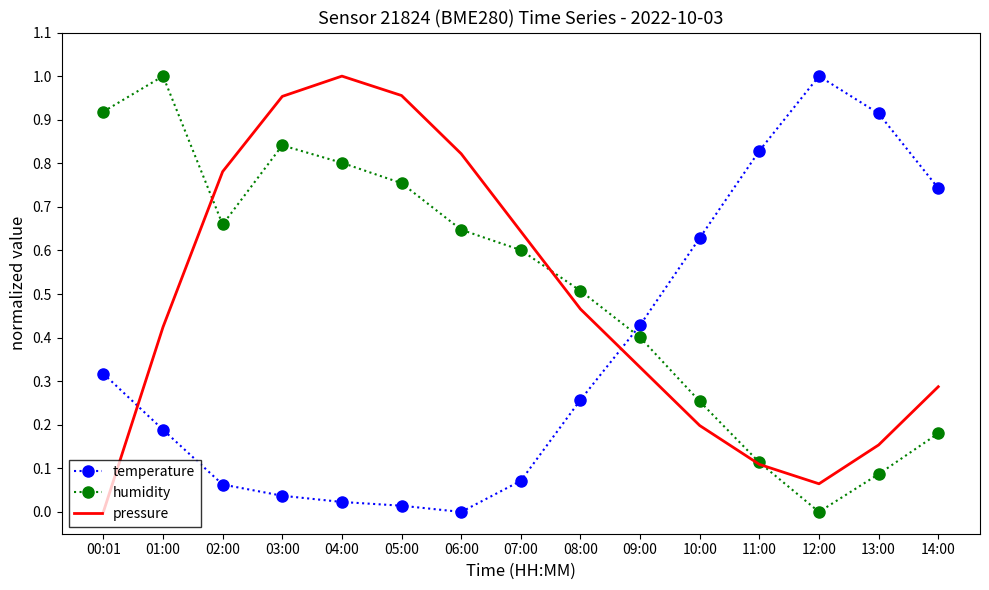

At how many categories does at least one series exceed 0?

15